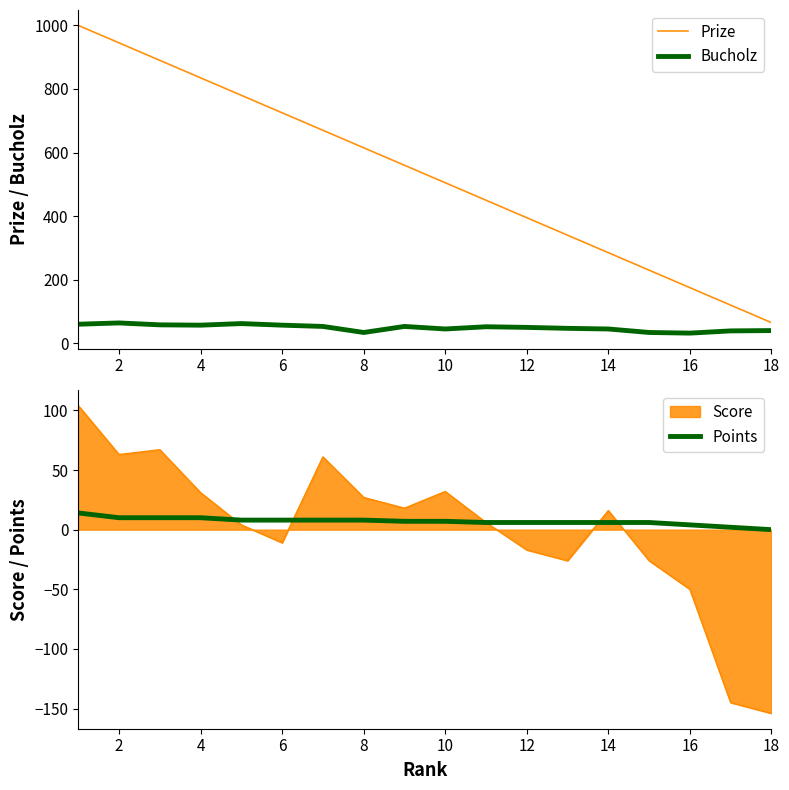

What is the highest value of the Score series?

104